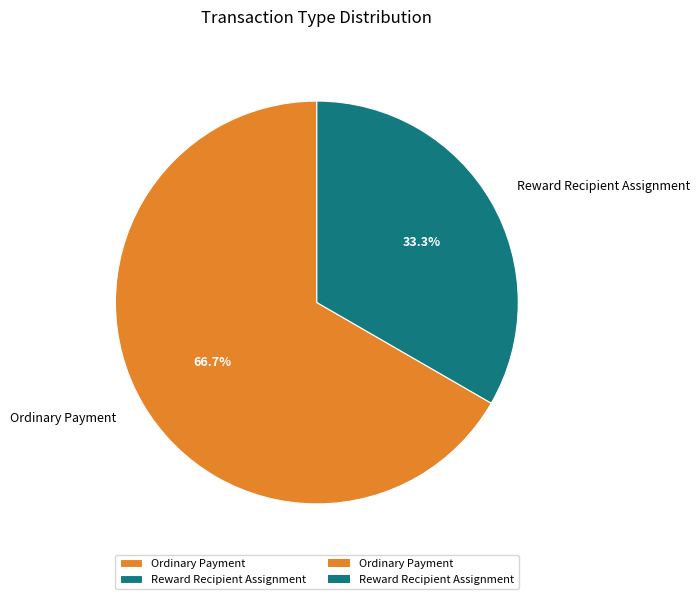

Does Reward Recipient Assignment represent more than half of the total?

No